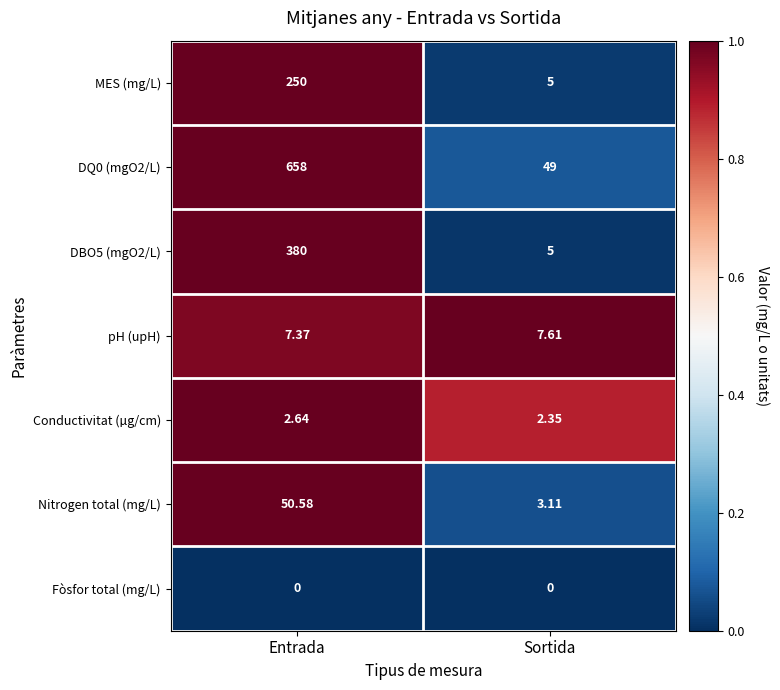

At which category is the sum across all series the highest?

Entrada